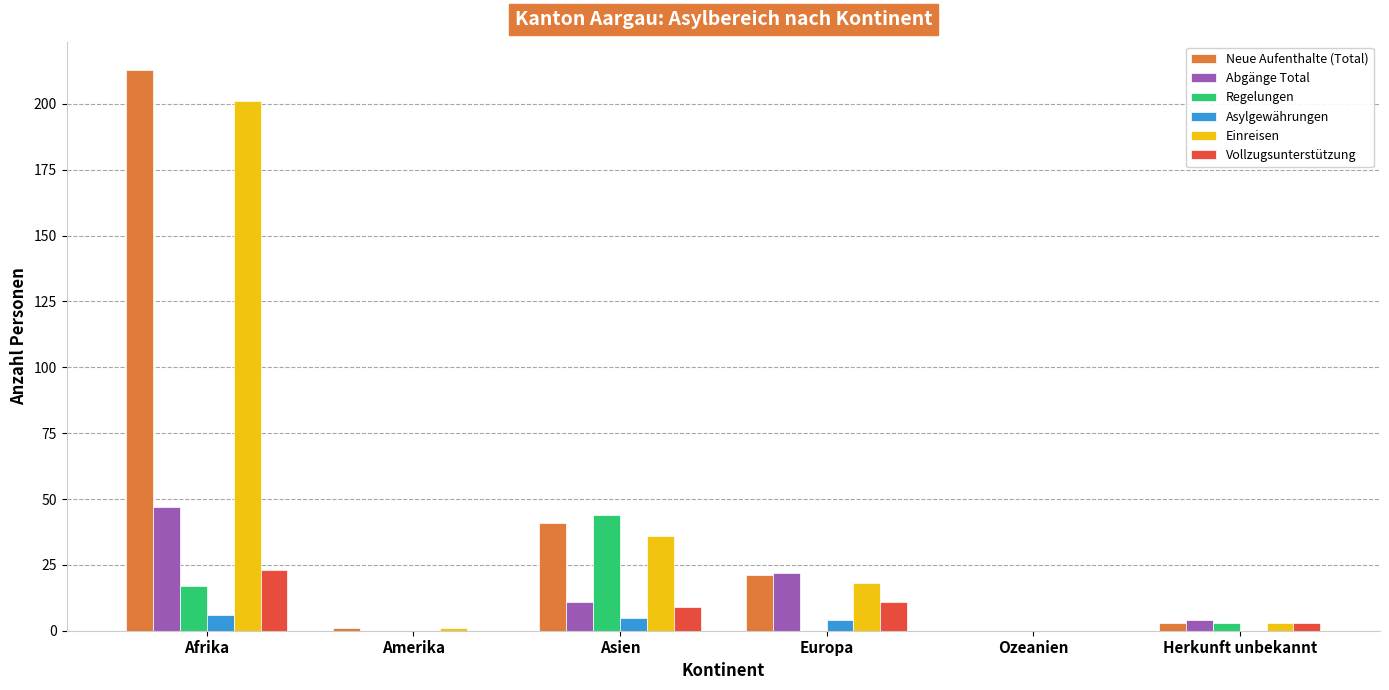

What is the maximum value shown in the chart?

213